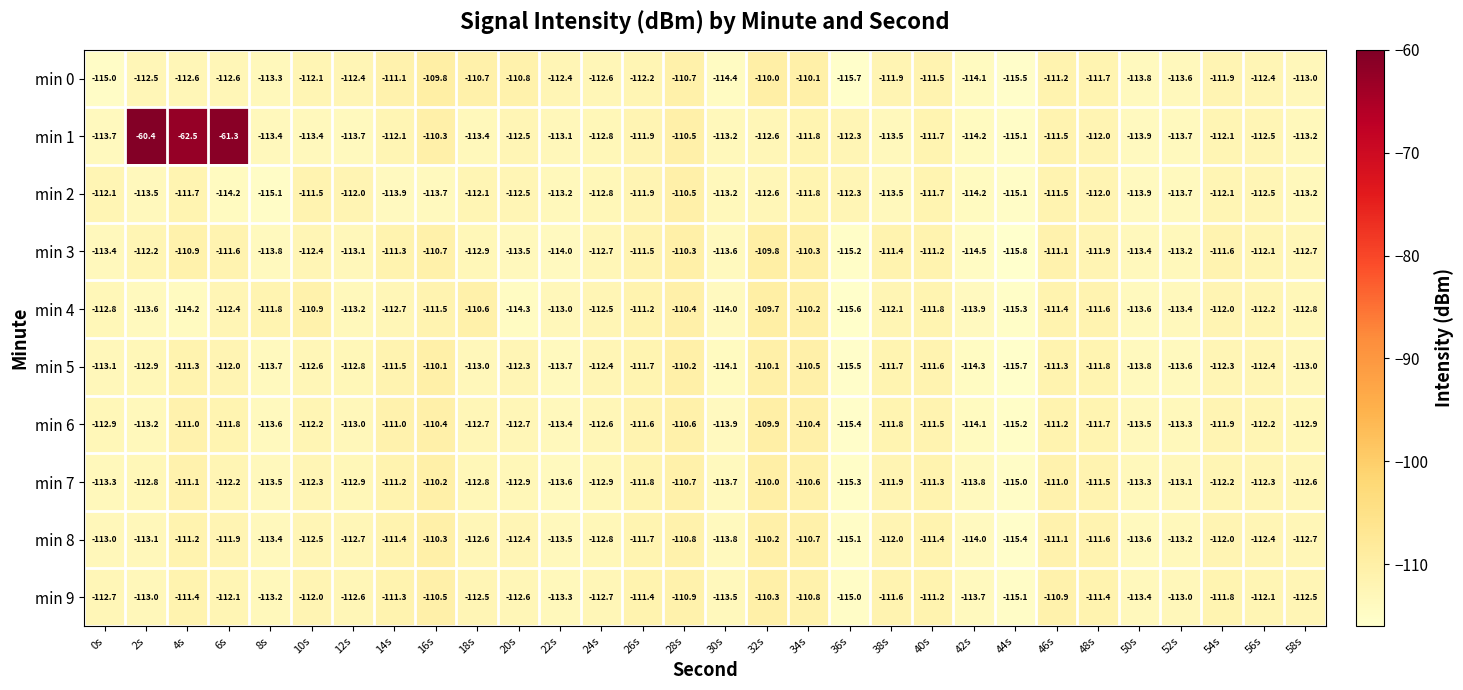

True or false: min 2 has a value of -110.5 at 28s.

True